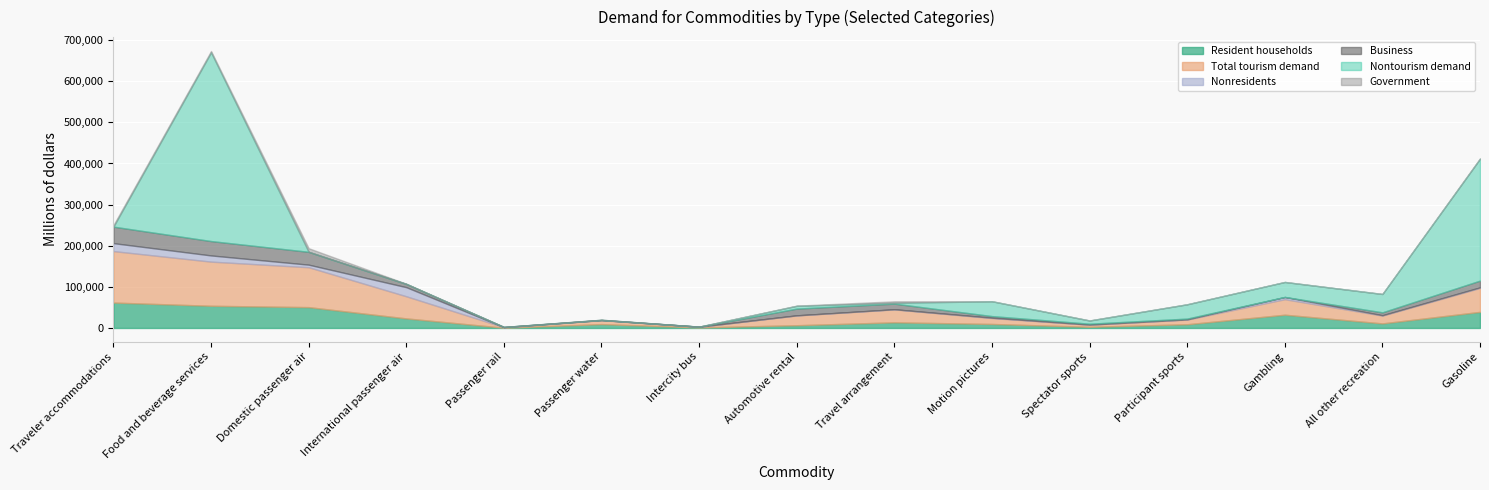

In Total tourism demand, how many points are lower than both neighbors (excluding endpoints)?

4